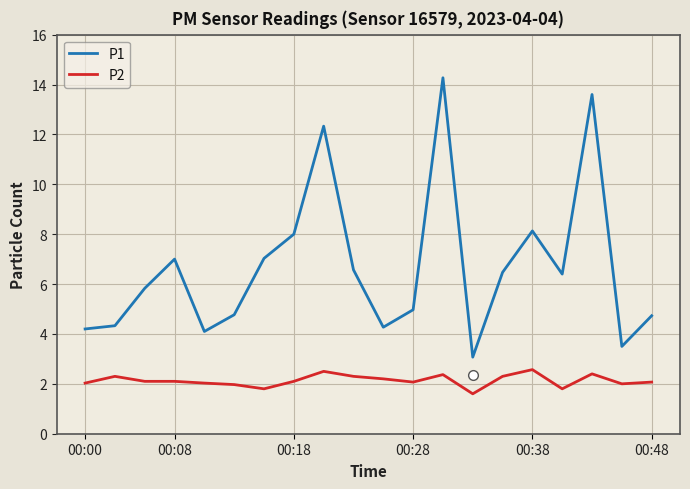

Which series has the largest total across all categories?

P1